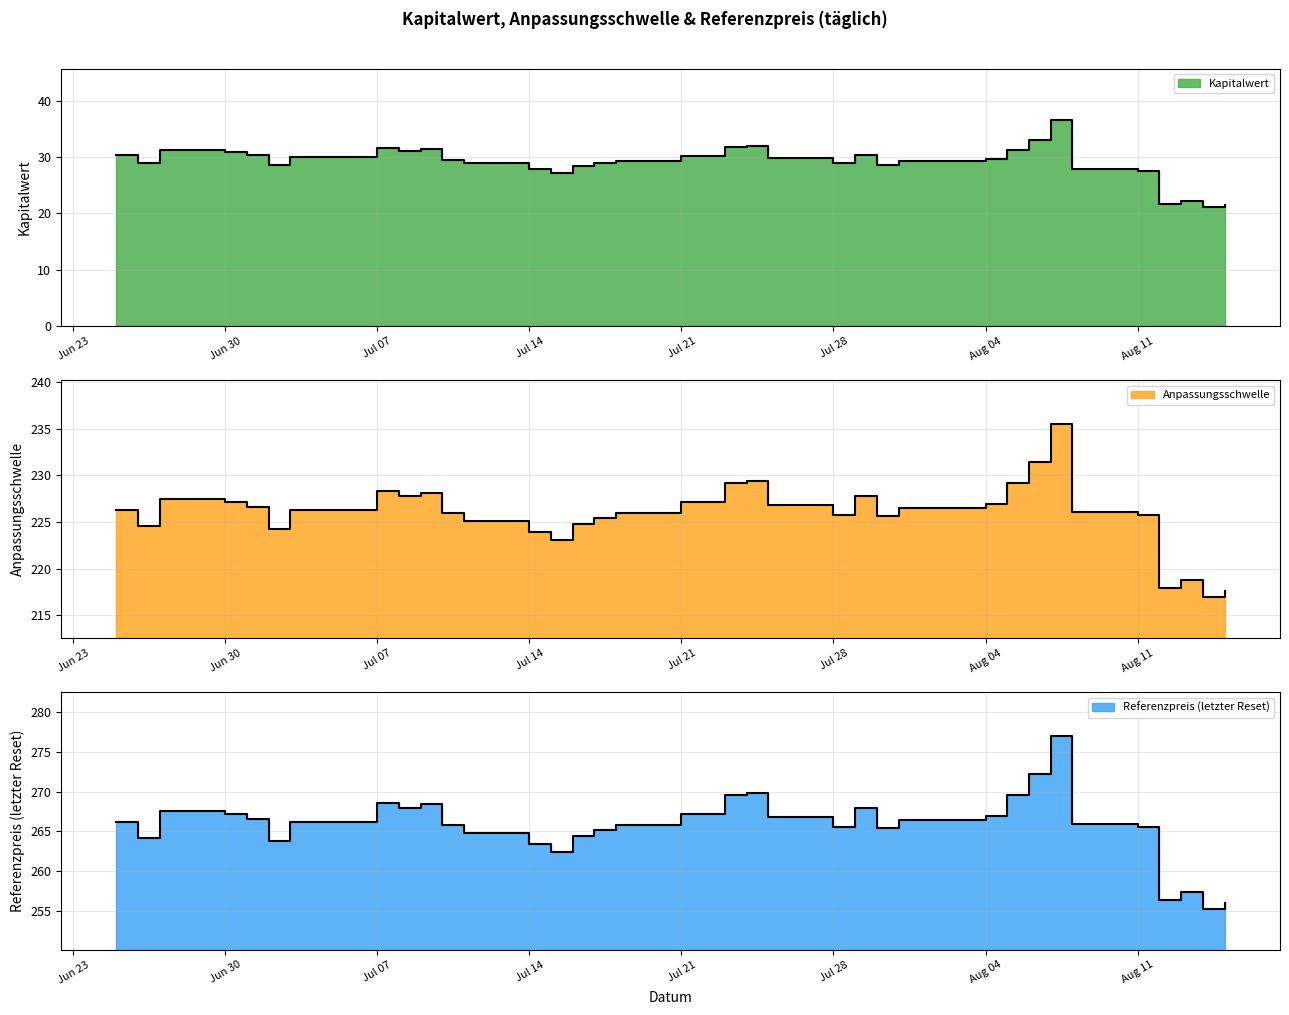

In Kapitalwert, how many points are lower than both neighbors (excluding endpoints)?

10